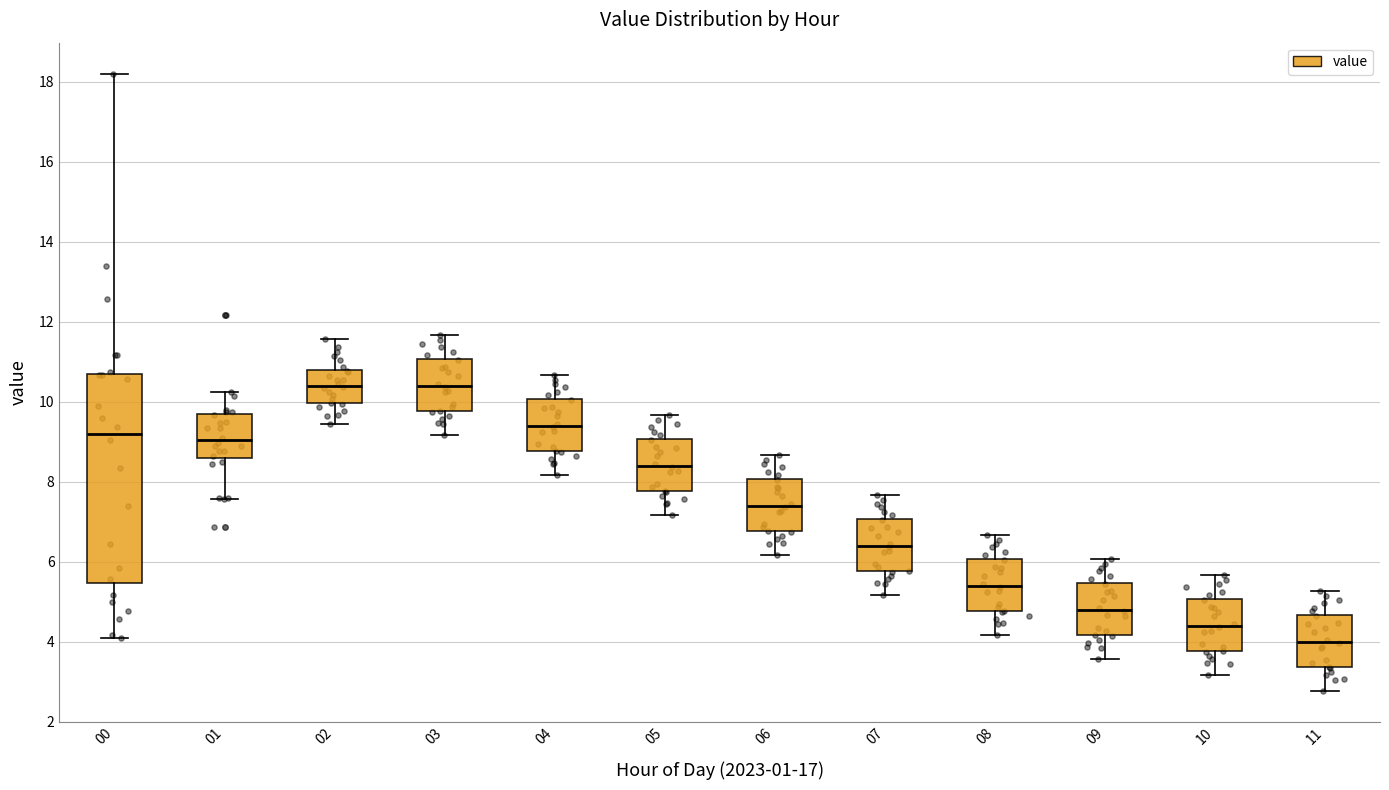

Reading left to right, read every box against the y-axis: the position of its median line, the range the box covers, and the ends of its whiskers. The values are not printed on the chart, so give them approximately, as read against the axis.

00: median 9.2, box 5.4 to 10.6, whiskers 4.2 to 18.2
01: median 9.0, box 8.6 to 9.6, whiskers 7.6 to 10.2
02: median 10.4, box 10.0 to 10.8, whiskers 9.4 to 11.6
03: median 10.4, box 9.8 to 11.0, whiskers 9.2 to 11.6
04: median 9.4, box 8.8 to 10.0, whiskers 8.2 to 10.6
05: median 8.4, box 7.8 to 9.0, whiskers 7.2 to 9.6
06: median 7.4, box 6.8 to 8.0, whiskers 6.2 to 8.6
07: median 6.4, box 5.8 to 7.0, whiskers 5.2 to 7.6
08: median 5.4, box 4.8 to 6.0, whiskers 4.2 to 6.6
09: median 4.8, box 4.2 to 5.4, whiskers 3.6 to 6.0
10: median 4.4, box 3.8 to 5.0, whiskers 3.2 to 5.6
11: median 4.0, box 3.4 to 4.6, whiskers 2.8 to 5.2